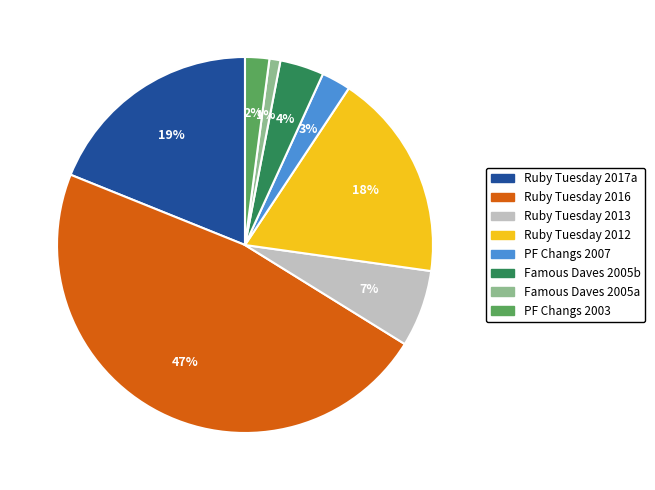

To the nearest percent, what is the average slice percentage?

12%